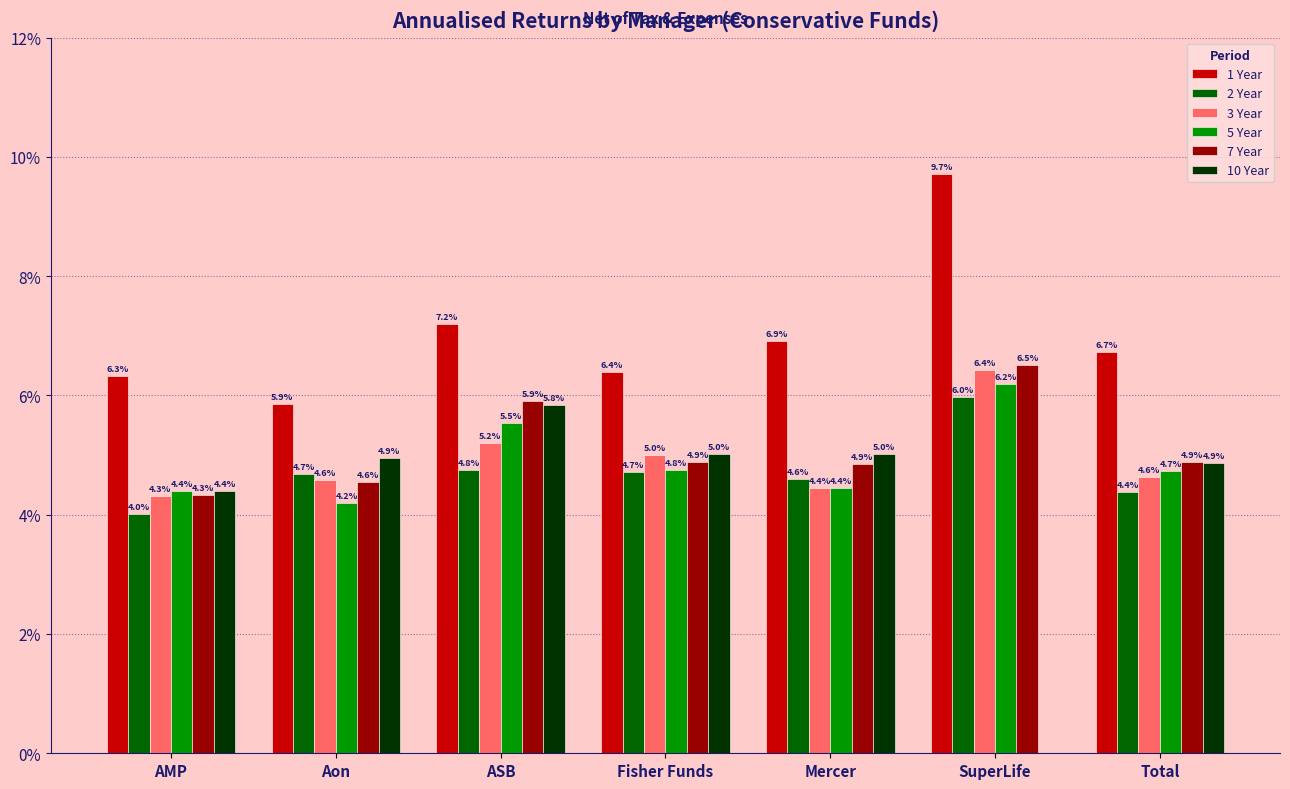

Count the number of data series in this chart.

6